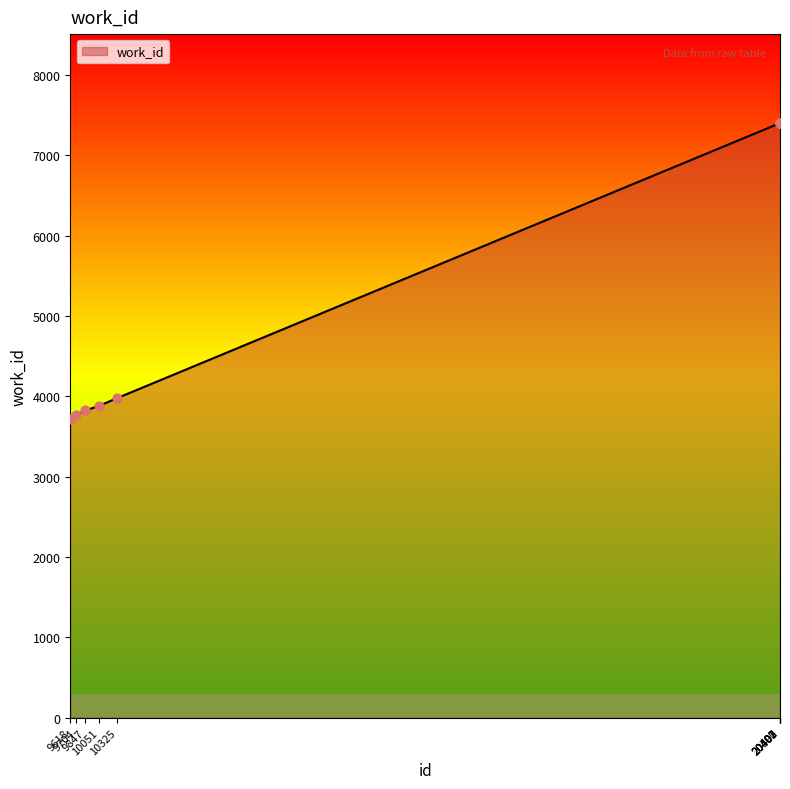

What is the change in value from 10325 to 20403?

+3423